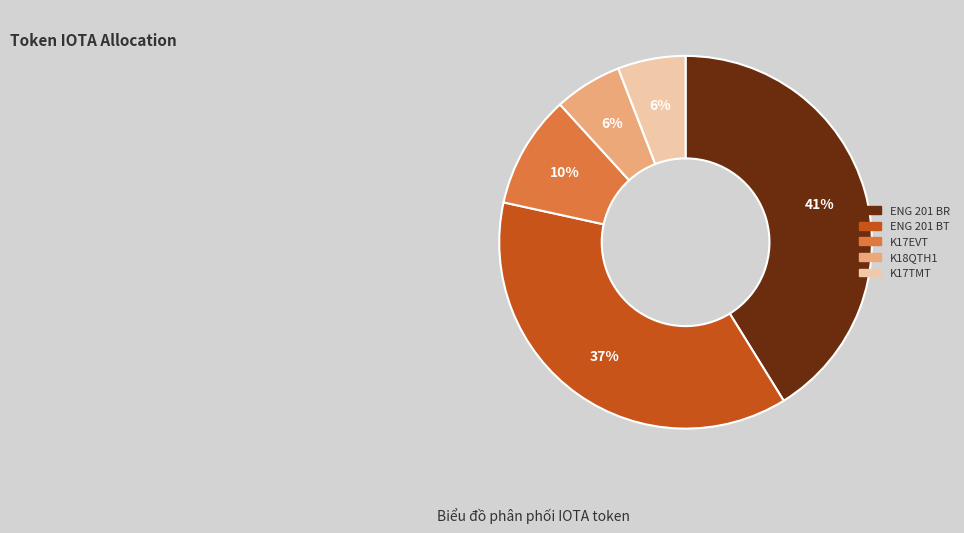

How many slices are in this pie chart?

5